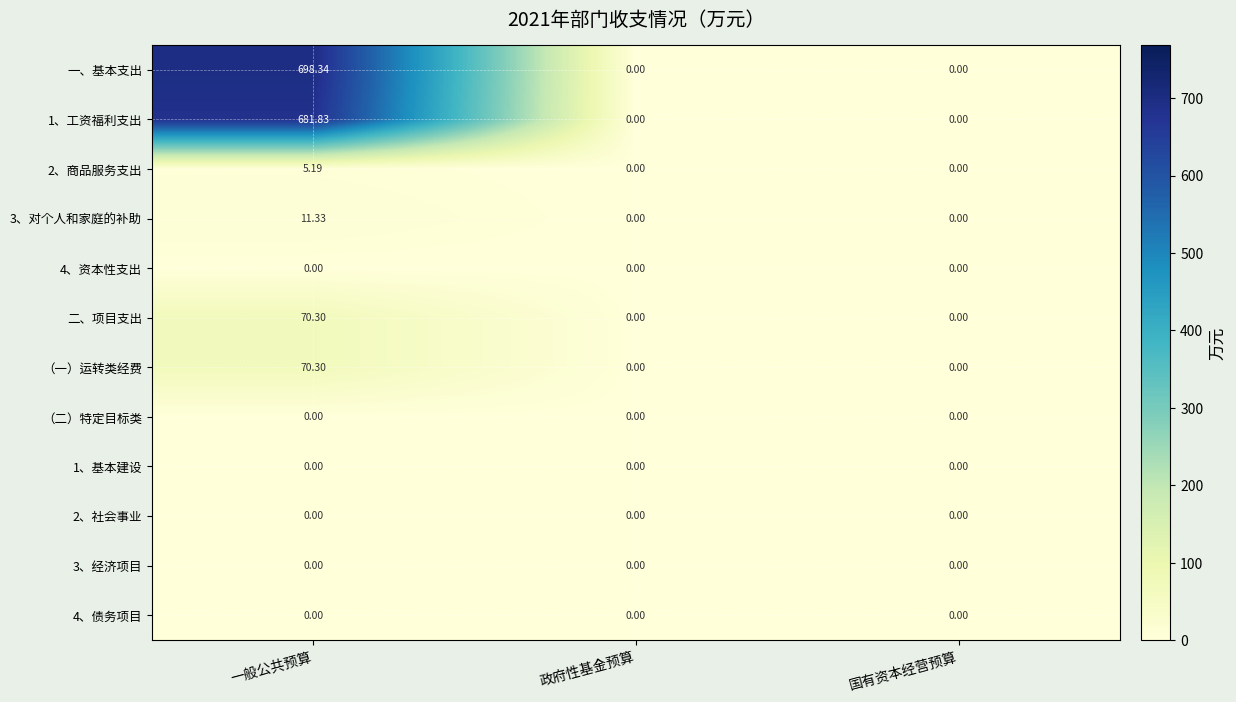

At which category is the sum across all series the highest?

一般公共预算